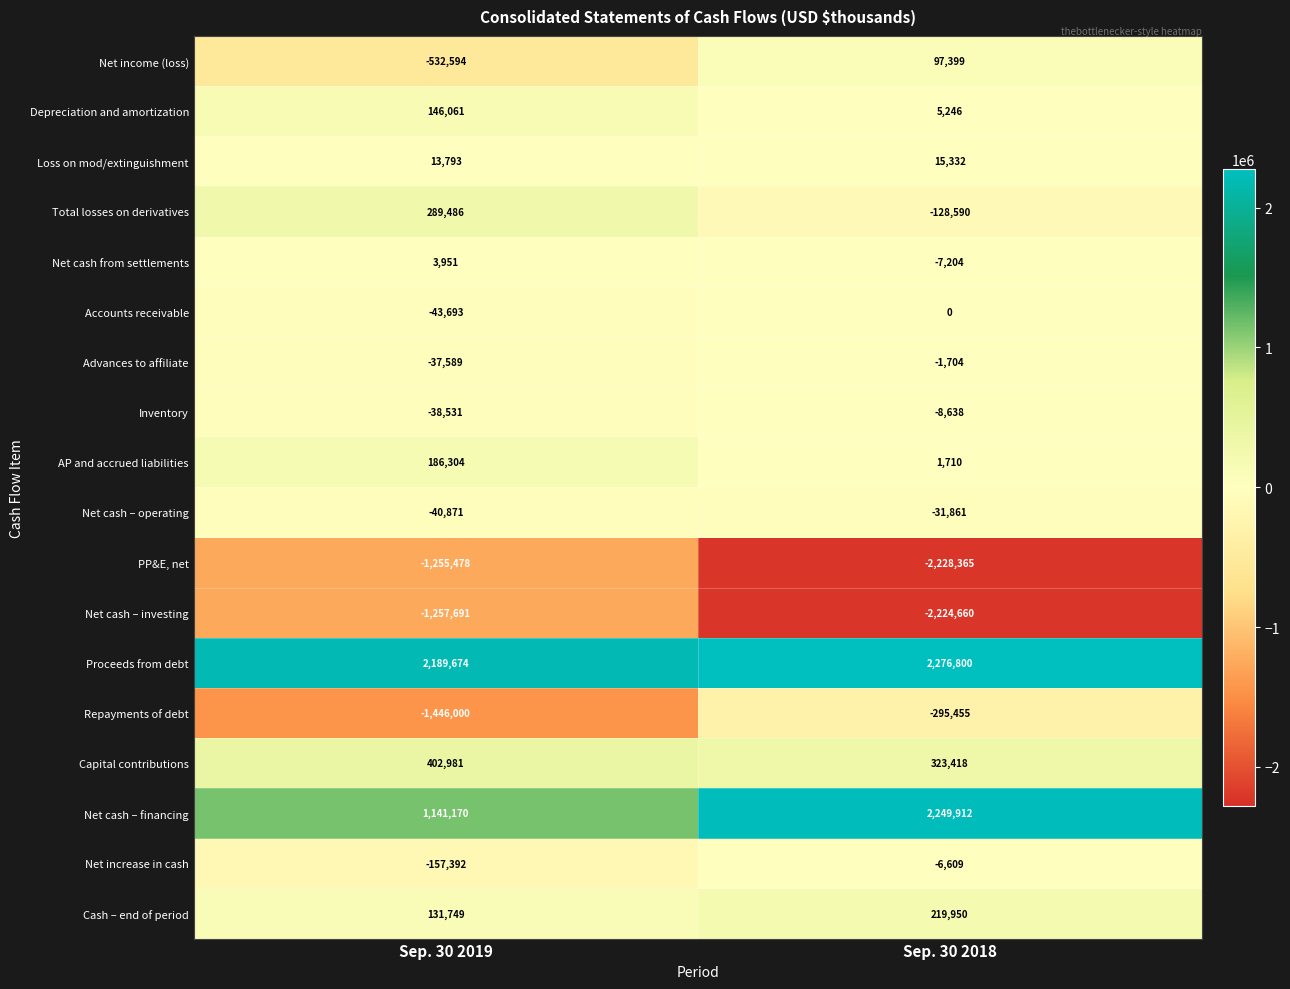

What is the smallest value displayed?

-2228365